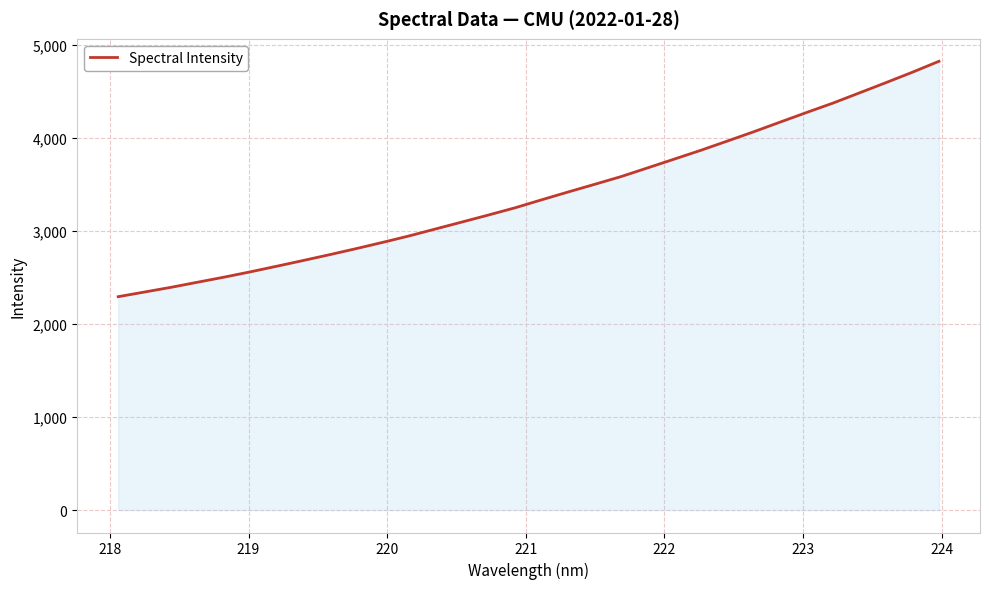

What is the maximum value shown in the chart?

4825.6